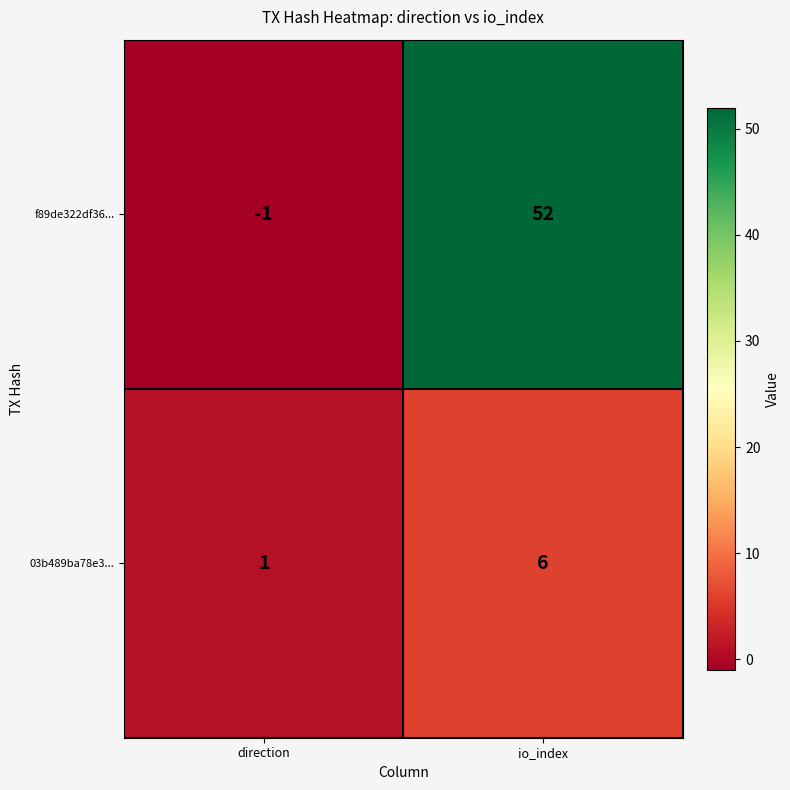

What is the greatest value displayed?

52